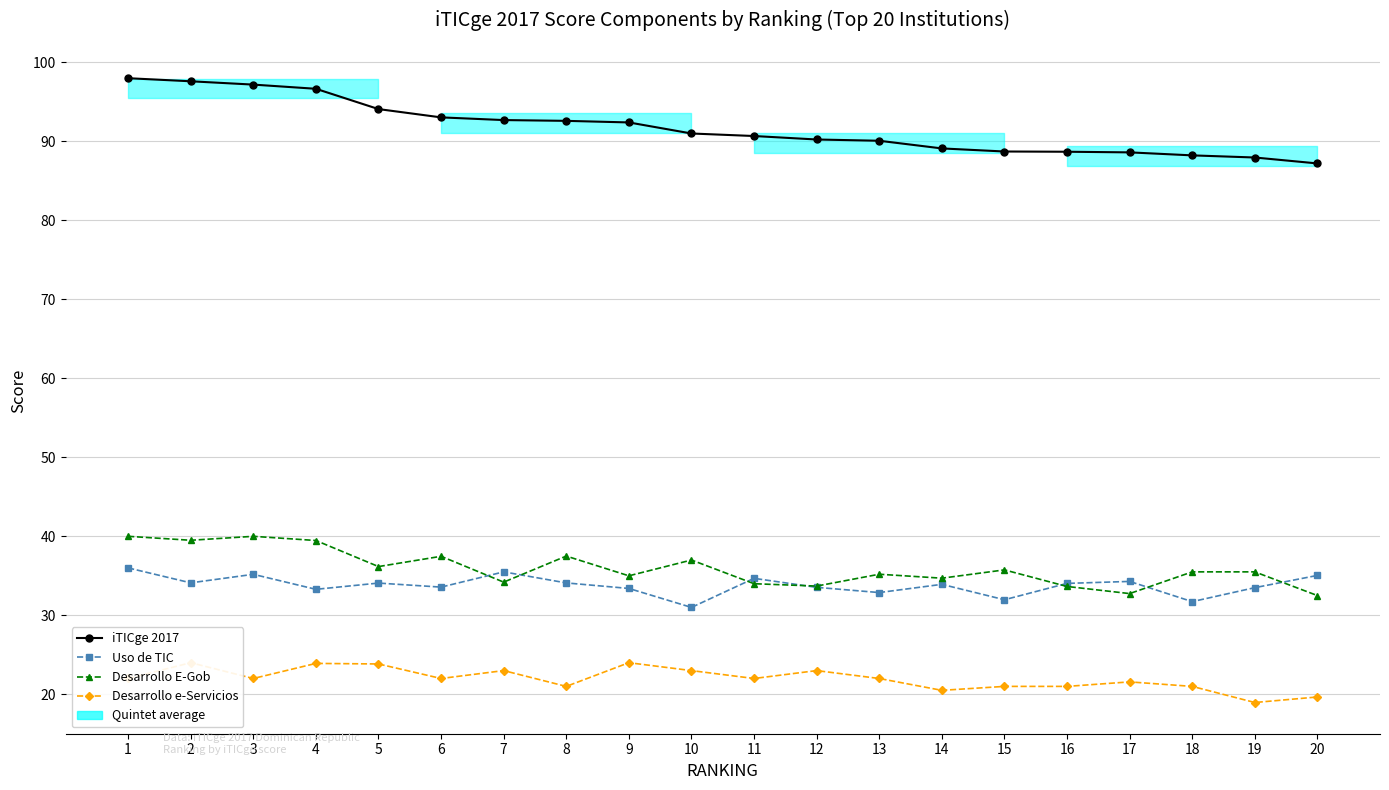

What is the average value of the iTICge 2017 series?

91.7